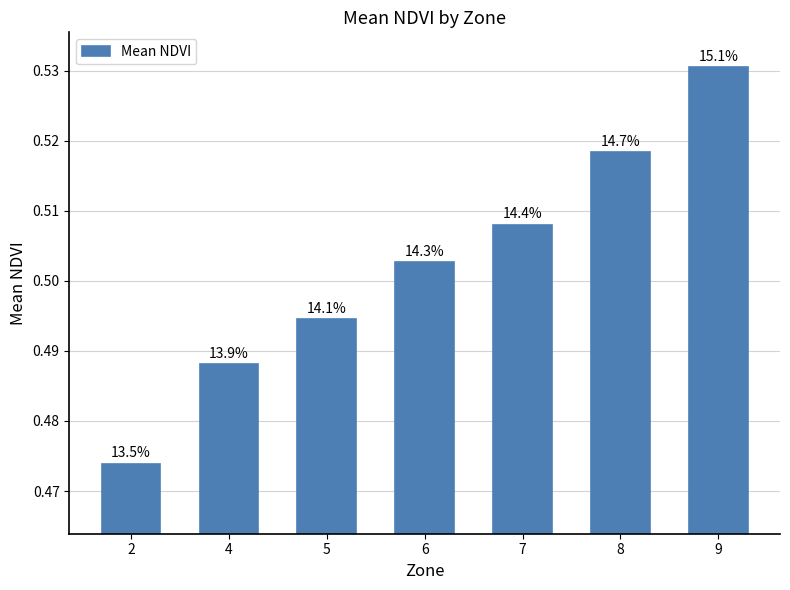

What is the smallest value displayed?

0.5